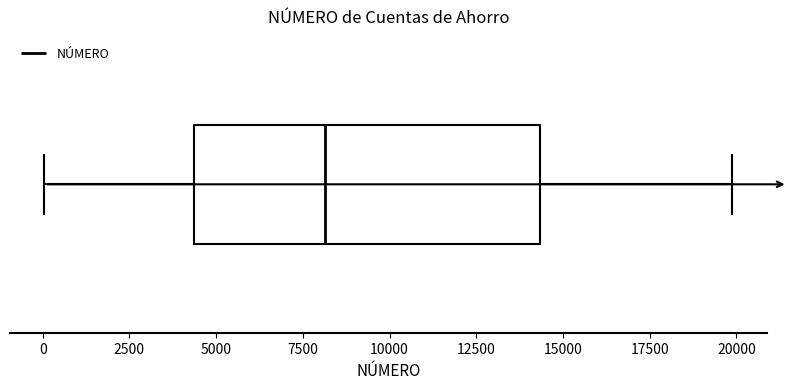

Read this box plot against the x-axis: the position of the median line, the range covered by the box, and the ends of both whiskers. The values are not printed on the chart, so give them approximately, as read against the axis.

median 8000, box 4500 to 14500, whiskers 0 to 20000